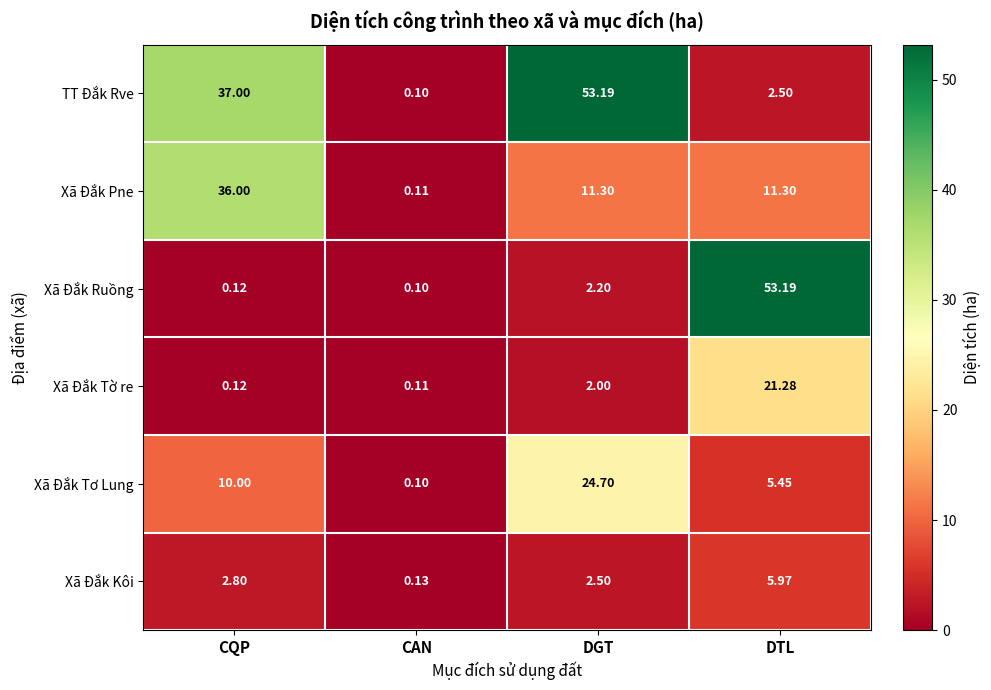

At DTL, list the series in order from smallest to largest.

TT Đắk Rve, Xã Đắk Tơ Lung, Xã Đắk Kôi, Xã Đắk Pne, Xã Đắk Tờ re, Xã Đắk Ruồng